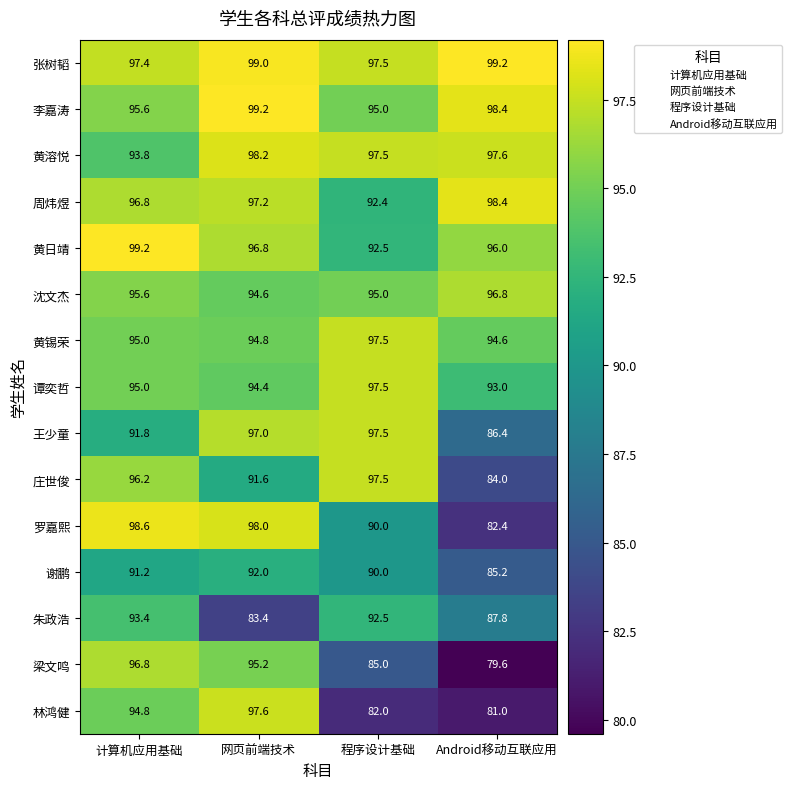

At which category does the chart reach its minimum across all series?

Android移动互联应用